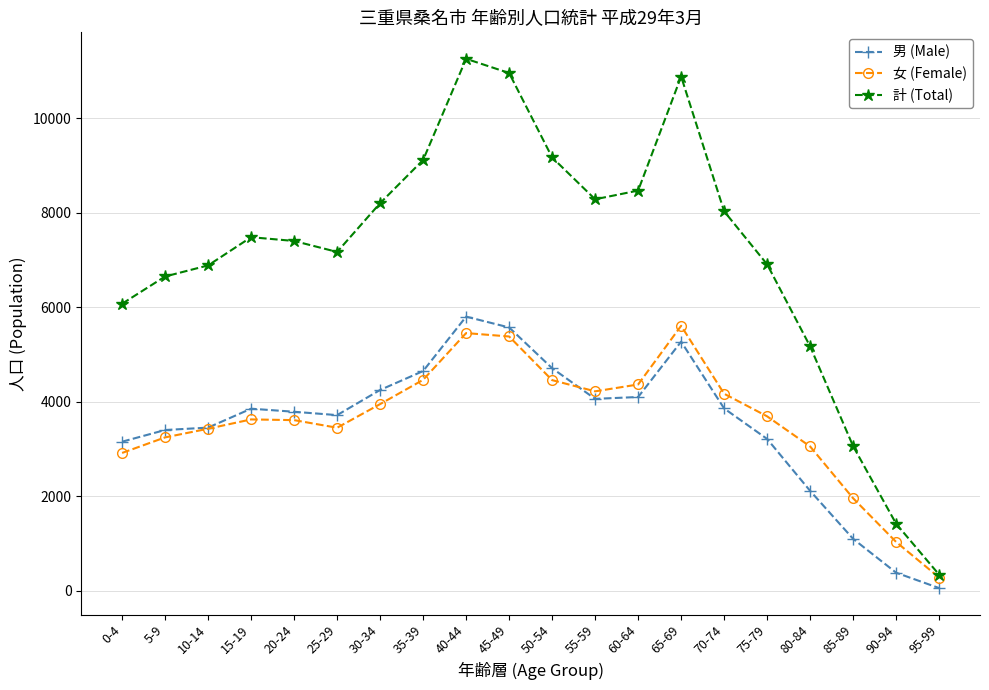

Is it true that 計 (Total) equals 7481 at 15-19?

True